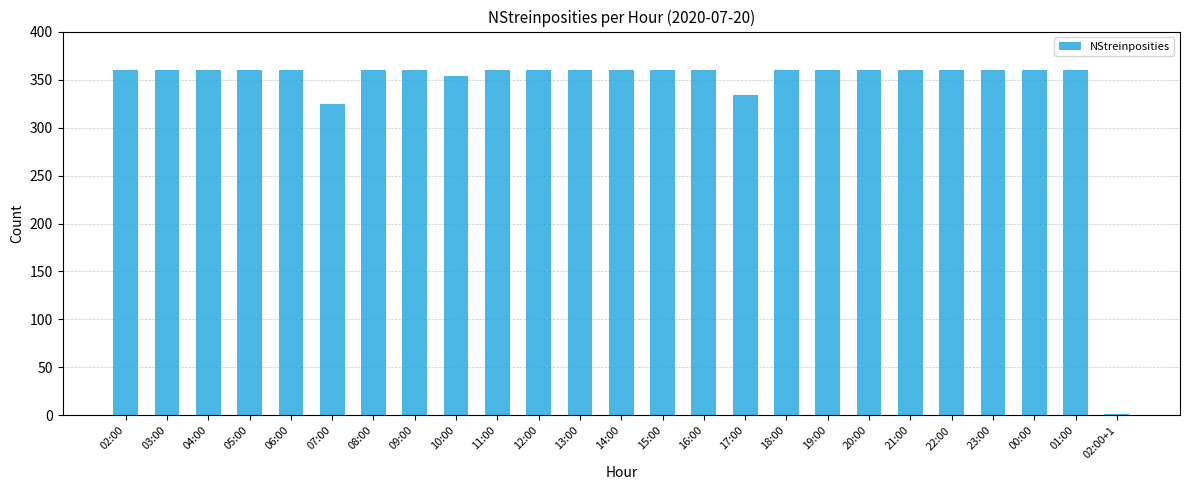

What is the ratio of the value at 21:00 to the value at 01:00?

1.0